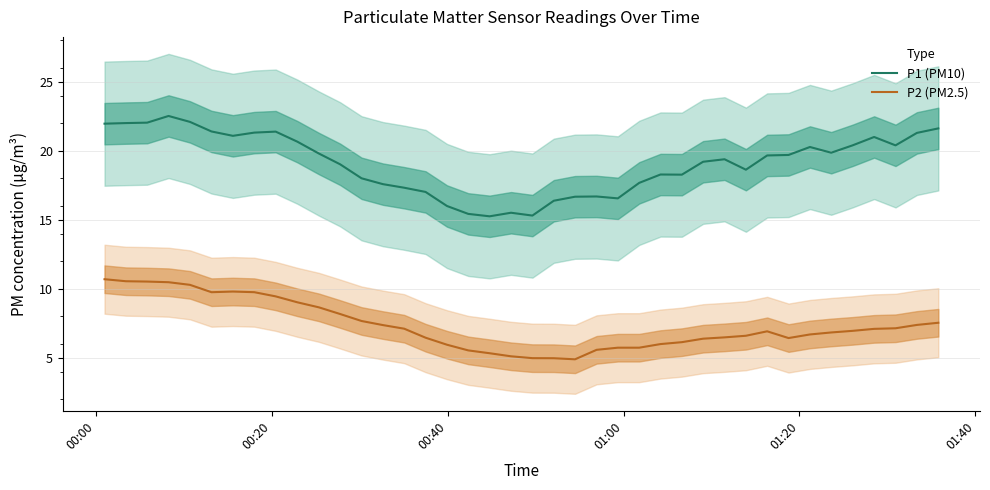

True or false: P1 (PM10) and P2 (PM2.5) cross at least once.

False